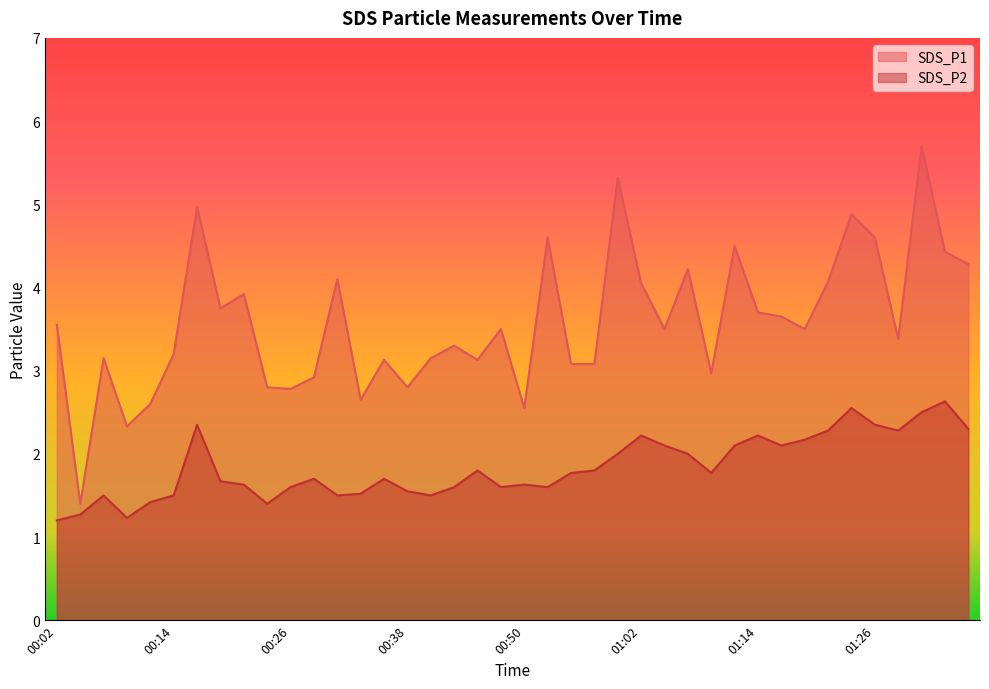

Which series has the largest total across all categories?

SDS_P1